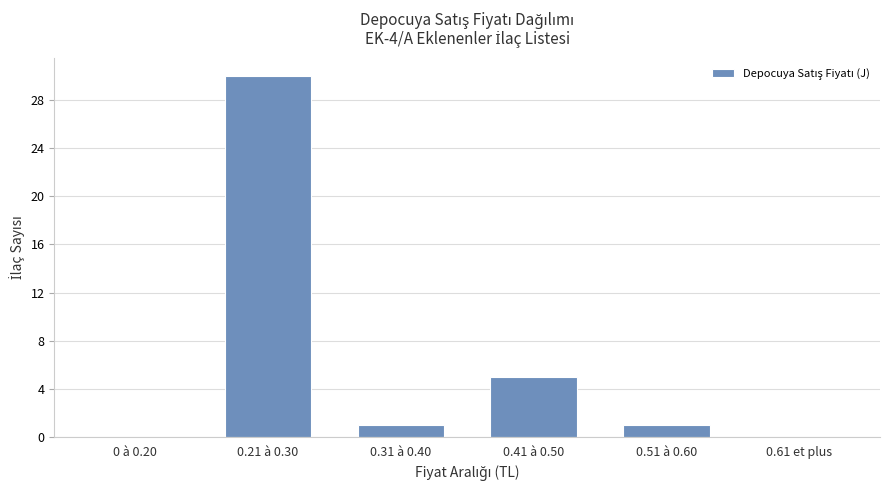

Which has a higher value, 0 à 0.20 or 0.21 à 0.30?

0.21 à 0.30